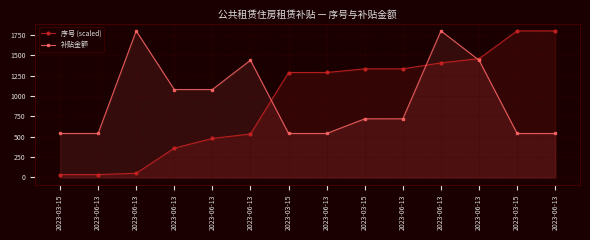

What is the label of the 7th point from the left?

2023-03-15